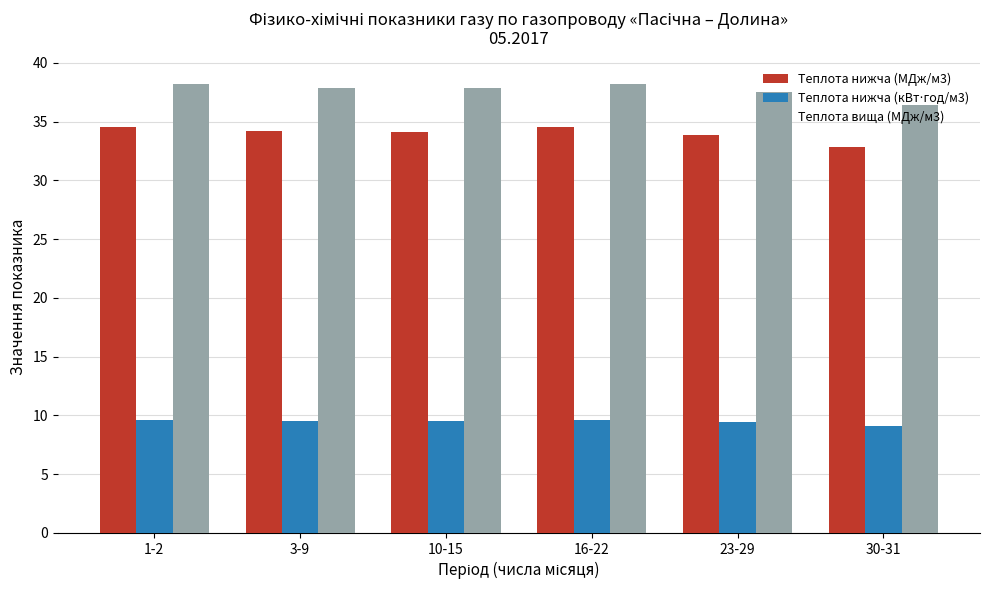

The value of Теплота нижча (МДж/м3) at 10-15 is 34.1. True or false?

True